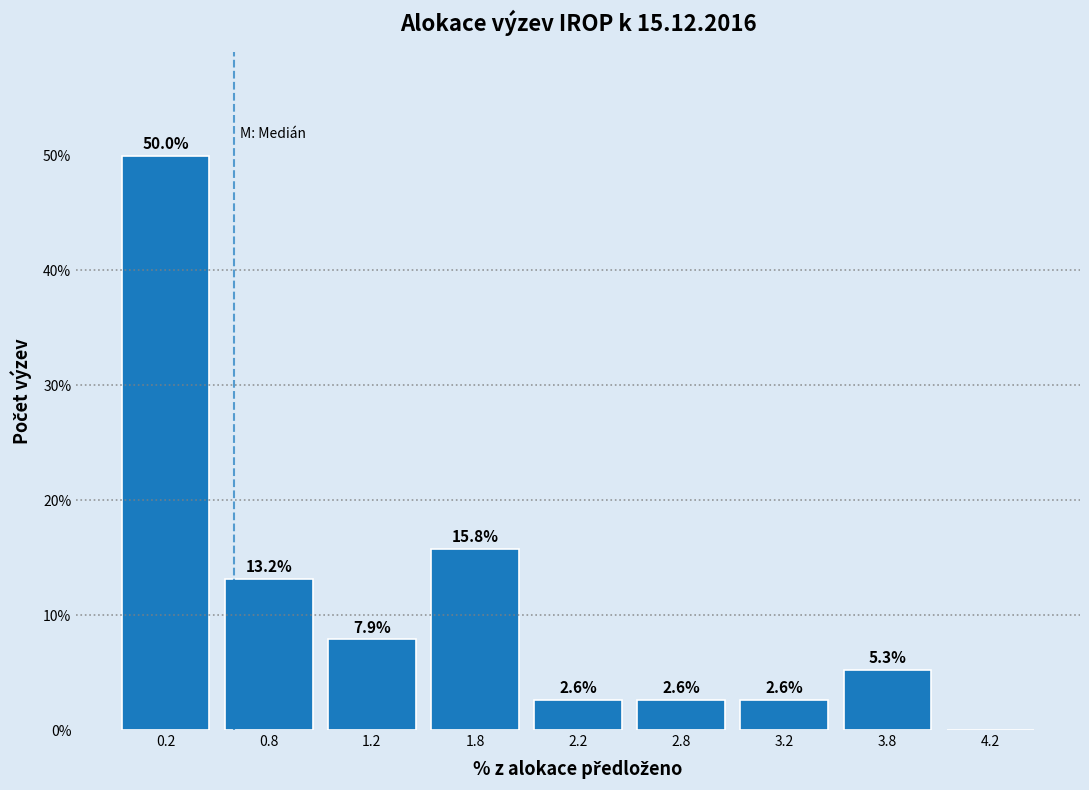

Reading left to right, transcribe all the data shown in this chart.

0.2=50.0	0.8=13.2	1.2=7.9	1.8=15.8	2.2=2.6	2.8=2.6	3.2=2.6	3.8=5.3	4.2=0.0